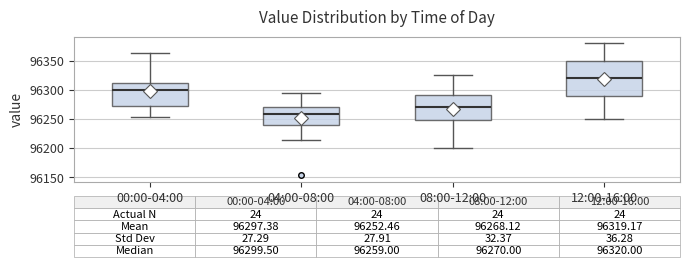

Which box is the tallest, from its lower edge to its upper edge?

12:00-16:00